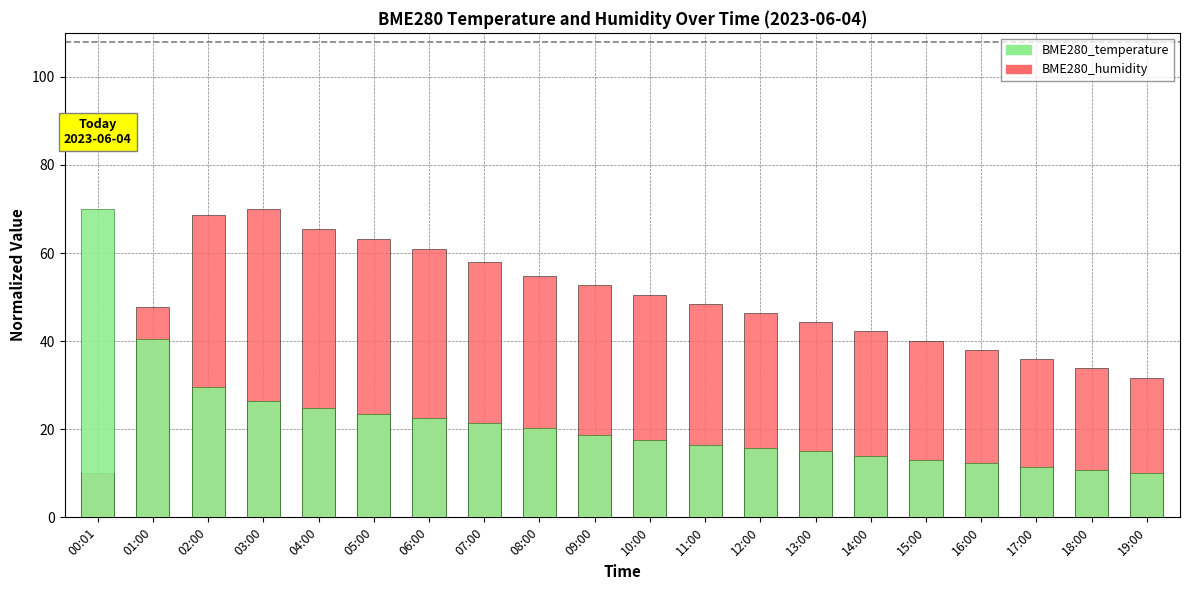

Which series has the widest spread of values?

BME280_humidity